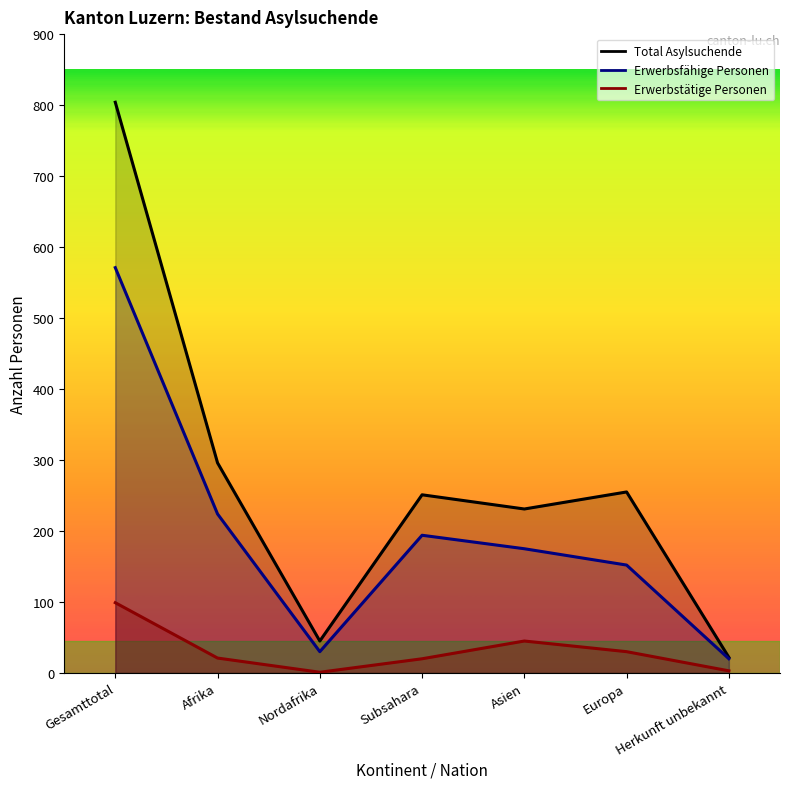

True or false: Erwerbsfähige Personen and Erwerbstätige Personen intersect in this chart.

False